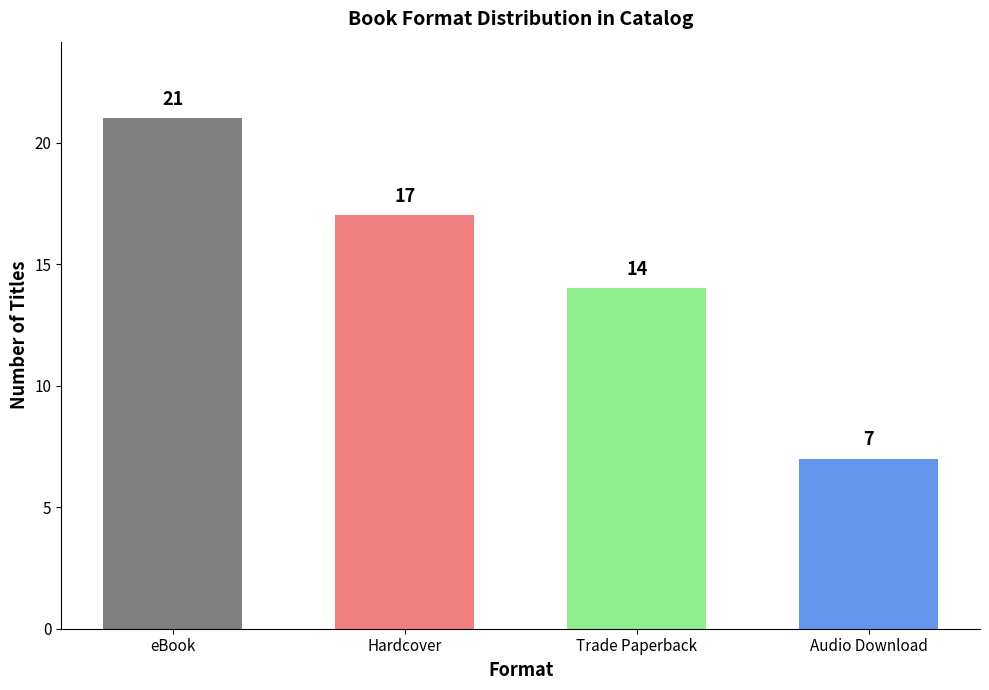

Rank the categories by value from highest to lowest.

eBook, Hardcover, Trade Paperback, Audio Download